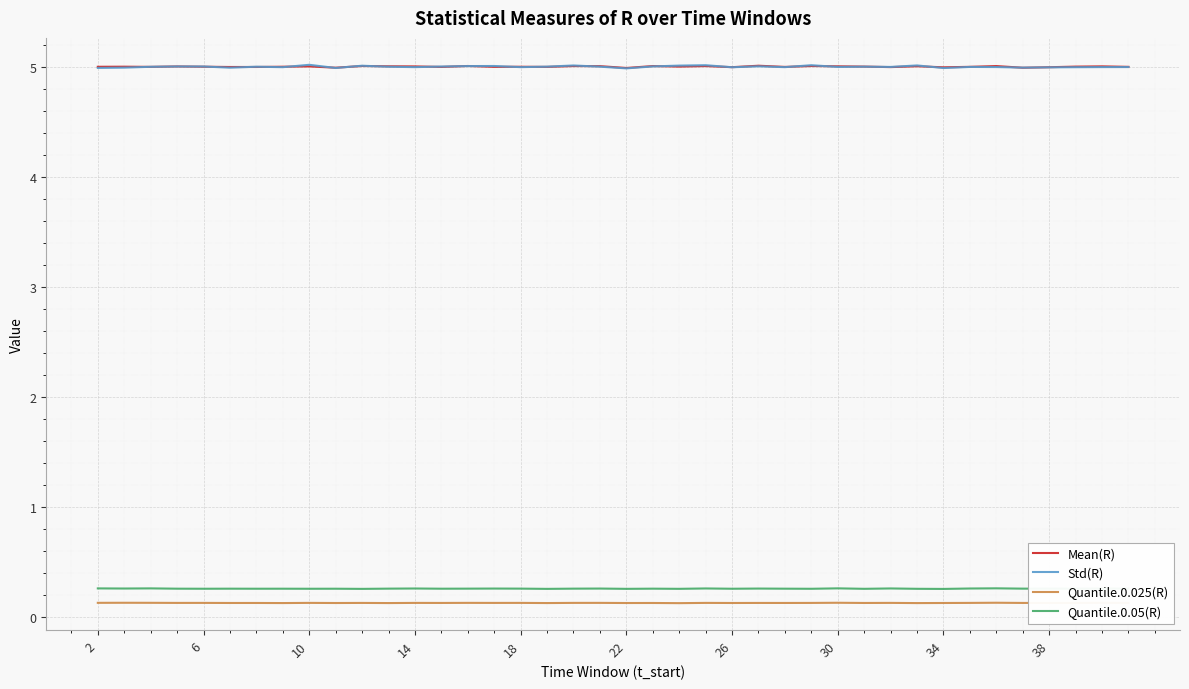

What is the greatest value displayed?

5.0